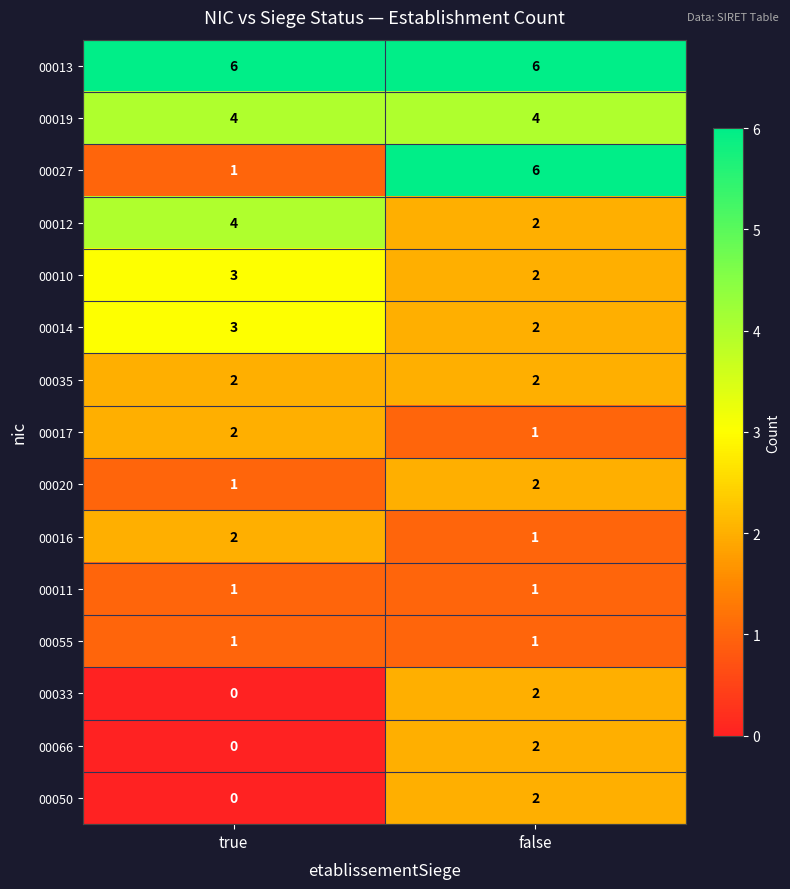

Where is 00016 nearest to the value 1?

false